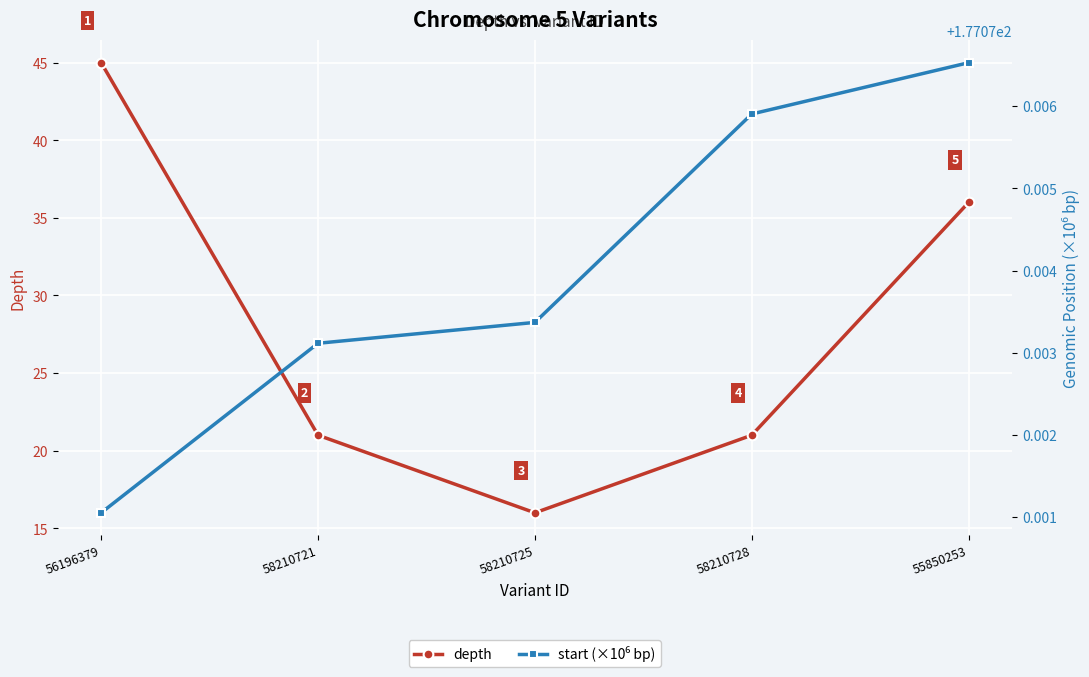

Which series has the widest spread of values?

depth